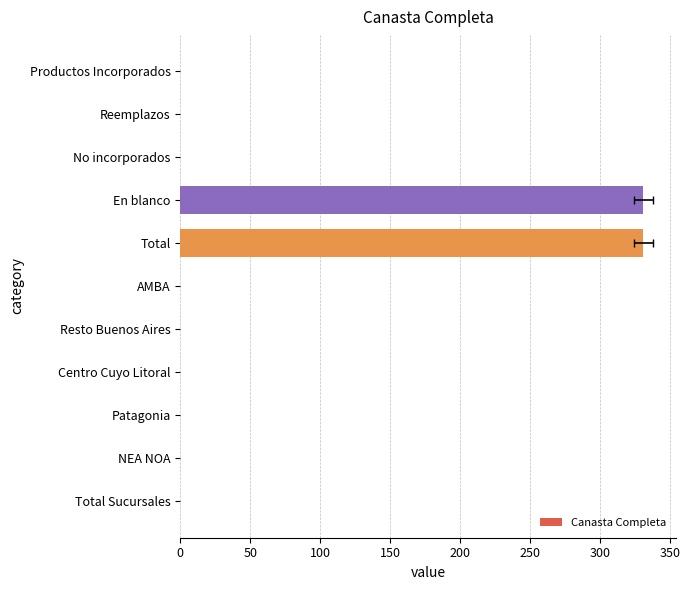

What position from the left is Reemplazos?

2